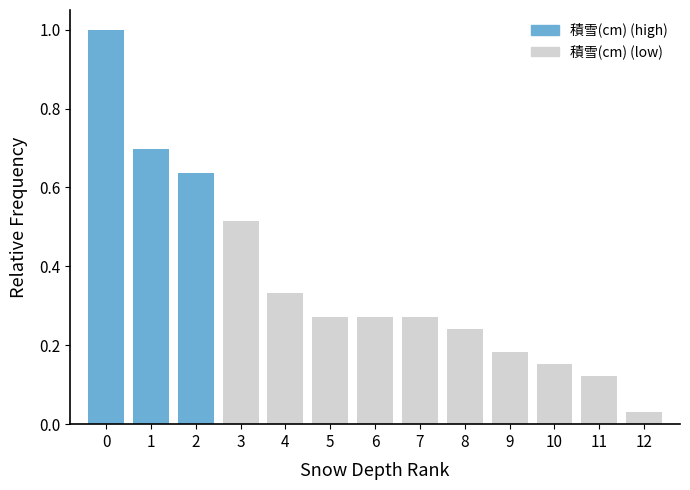

Reading left to right, list every bar in this chart as the range it spans on the x-axis followed by its height. The values are not printed on the chart, so give them approximately, as read against the axis.

-0.5 to 0.5: 1.00
0.5 to 1.5: 0.70
1.5 to 2.5: 0.64
2.5 to 3.5: 0.52
3.5 to 4.5: 0.34
4.5 to 5.5: 0.28
5.5 to 6.5: 0.28
6.5 to 7.5: 0.28
7.5 to 8.5: 0.24
8.5 to 9.5: 0.18
9.5 to 10.5: 0.16
10.5 to 11.5: 0.12
11.5 to 12.5: 0.04